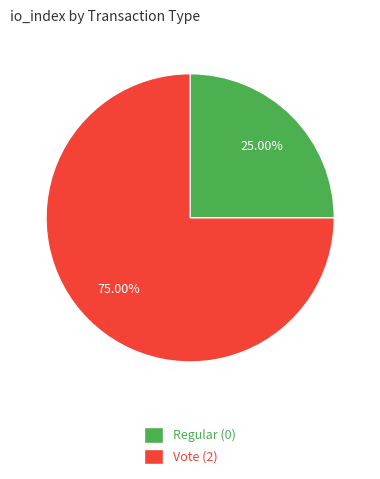

Which category has the biggest portion of the pie?

Vote (2)